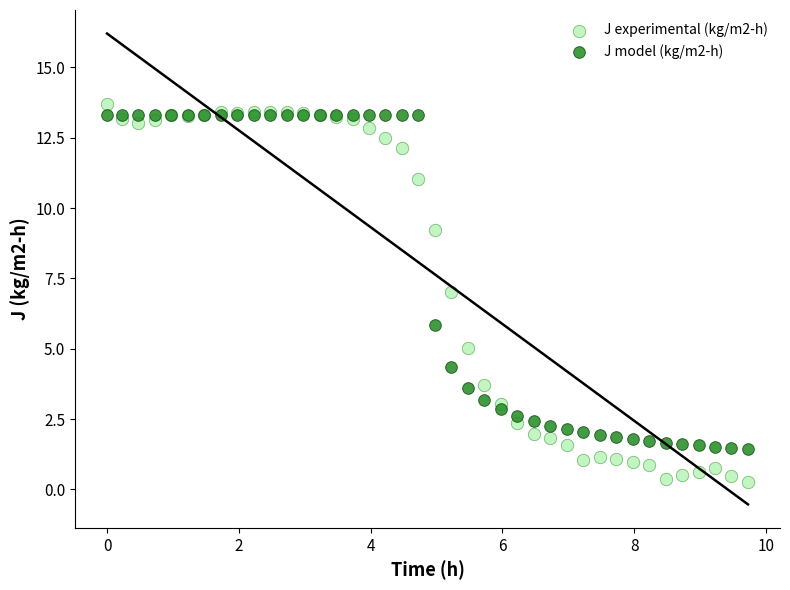

Which series reaches the minimum Y coordinate?

J experimental (kg/m2-h)